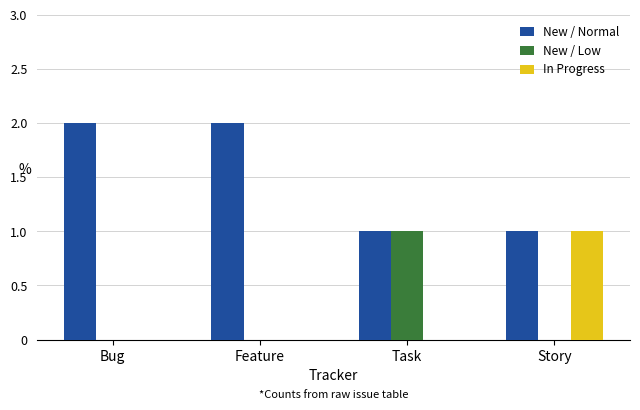

How many categories are shown in the chart?

4